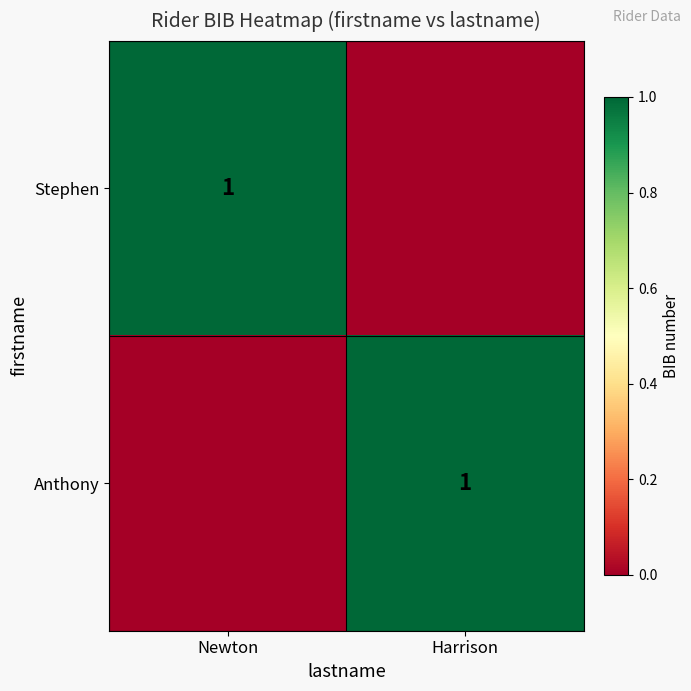

The Anthony series shows 0 at Harrison. True or false?

False